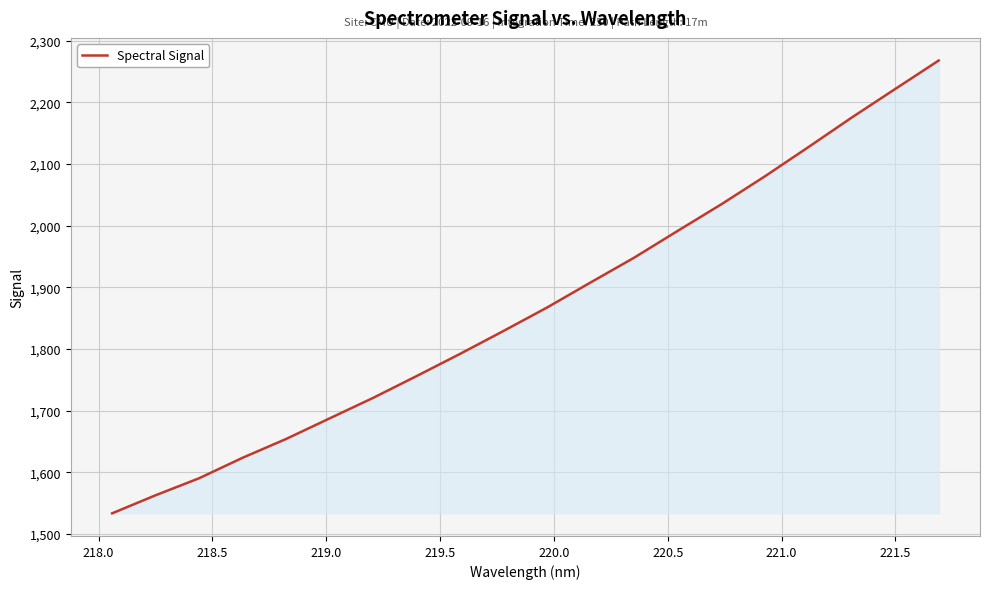

Reading left to right, extract all data points from this chart.

1533.3	1562.7	1590.3	1623.5	1654.0	1687.4	1720.7	1756.1	1792.1	1829.4	1867.3	1908.0	1948.1	1991.5	2034.5	2079.7	2127.1	2175.2	2221.5	2267.7